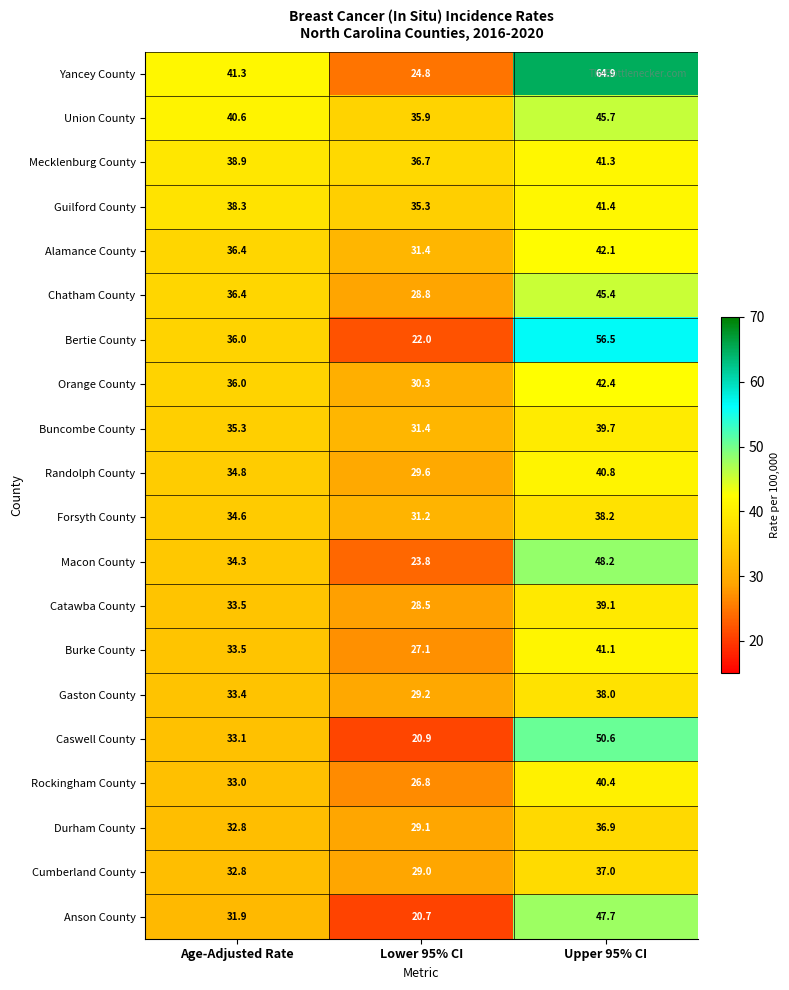

At which category does the chart reach its peak across all series?

Upper 95% CI